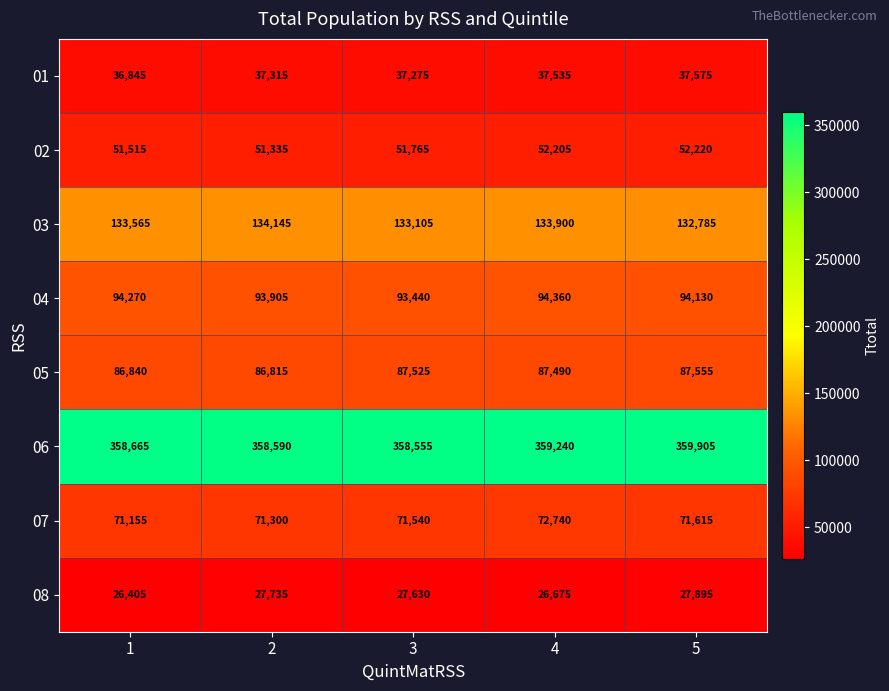

Which label corresponds to the largest value in the chart?

5